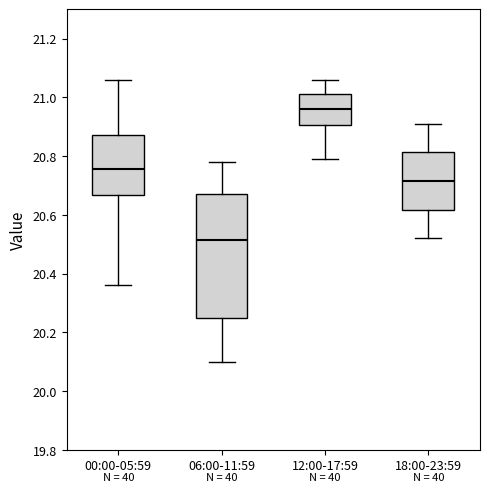

Which box is the tallest, from its lower edge to its upper edge?

06:00-11:59